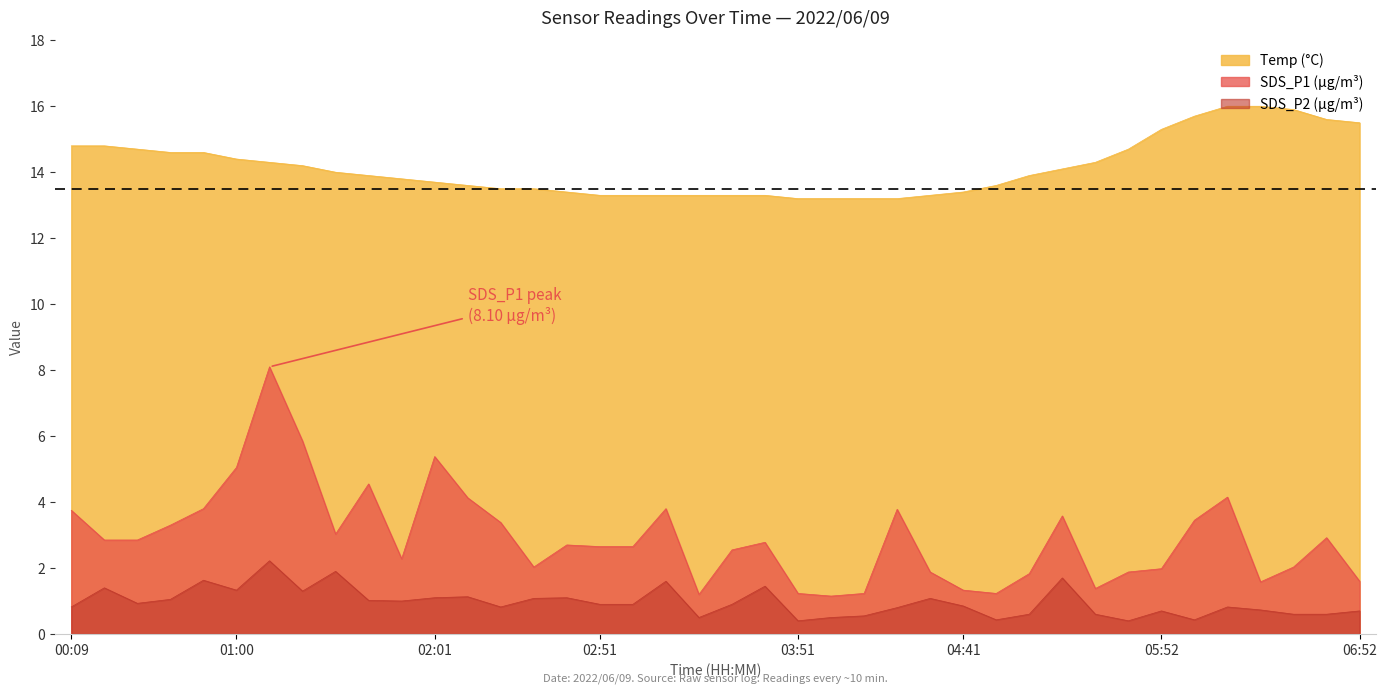

Reading left to right, transcribe all the data shown in this chart.

SDS_P1: 3.8	2.9	2.9	3.3	3.8	5.0	8.1	5.8	3.0	4.5	2.3	5.4	4.1	3.4	2.0	2.7	2.6	2.6	3.8	1.2	2.5	2.8	1.2	1.1	1.2	3.8	1.9	1.3	1.2	1.8	3.6	1.4	1.9	2.0	3.5	4.2	1.6	2.0	2.9	1.6
SDS_P2: 0.8	1.4	0.9	1.1	1.6	1.3	2.2	1.3	1.9	1.0	1.0	1.1	1.1	0.8	1.1	1.1	0.9	0.9	1.6	0.5	0.9	1.4	0.4	0.5	0.6	0.8	1.1	0.8	0.4	0.6	1.7	0.6	0.4	0.7	0.4	0.8	0.7	0.6	0.6	0.7
Temp: 14.8	14.8	14.7	14.6	14.6	14.4	14.3	14.2	14.0	13.9	13.8	13.7	13.6	13.5	13.5	13.4	13.3	13.3	13.3	13.3	13.3	13.3	13.2	13.2	13.2	13.2	13.3	13.4	13.6	13.9	14.1	14.3	14.7	15.3	15.7	16.0	16.0	15.9	15.6	15.5